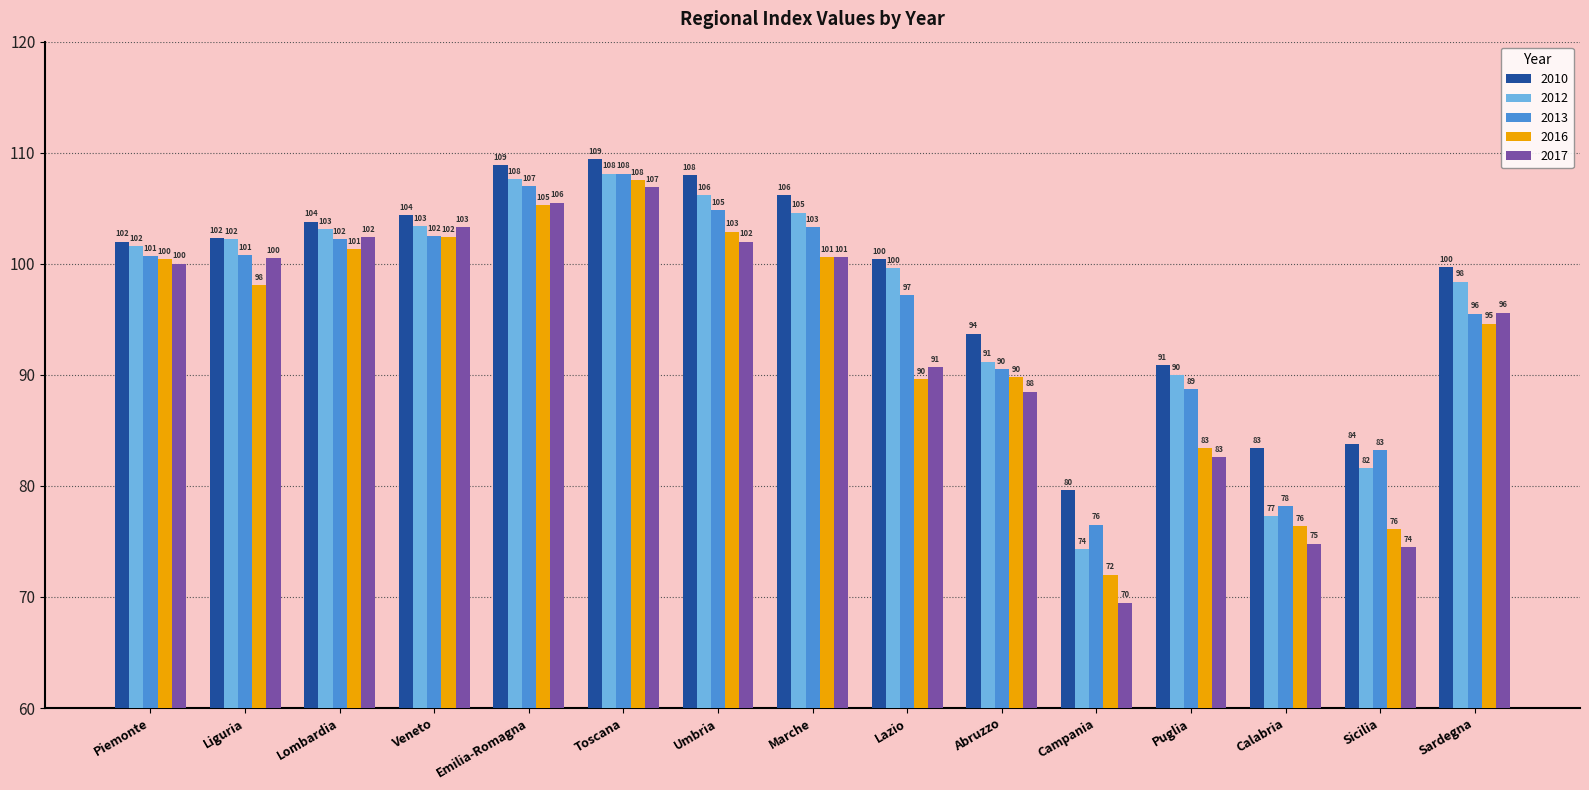

Read the 2010 value at Calabria.

83.4